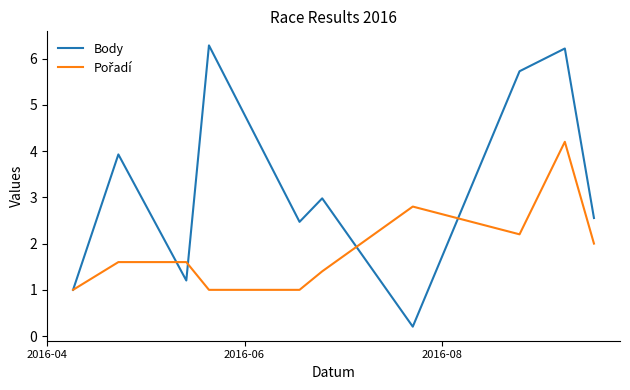

How many values in the Body series exceed 2?

7